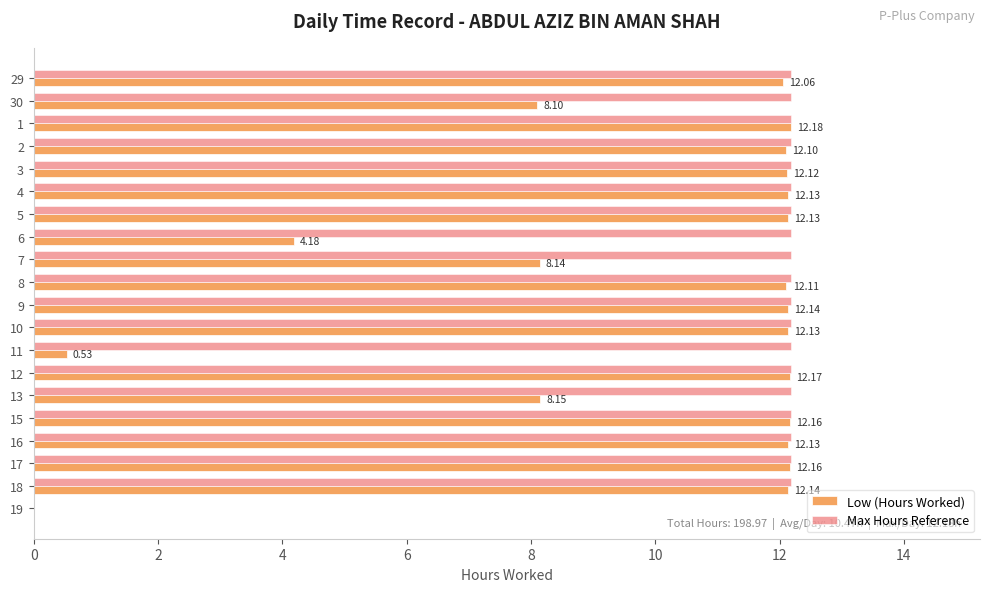

How many positive values does the Max Hours Reference series have?

19